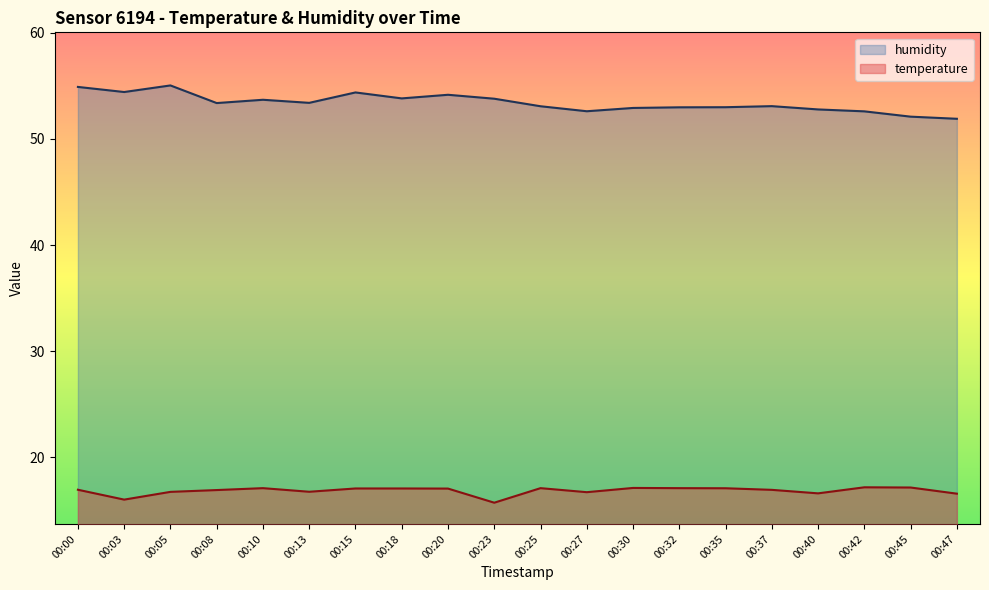

List the labels in order of temperature value, smallest first.

00:23, 00:03, 00:47, 00:40, 00:27, 00:05, 00:13, 00:08, 00:37, 00:00, 00:20, 00:15, 00:18, 00:35, 00:10, 00:25, 00:32, 00:30, 00:45, 00:42